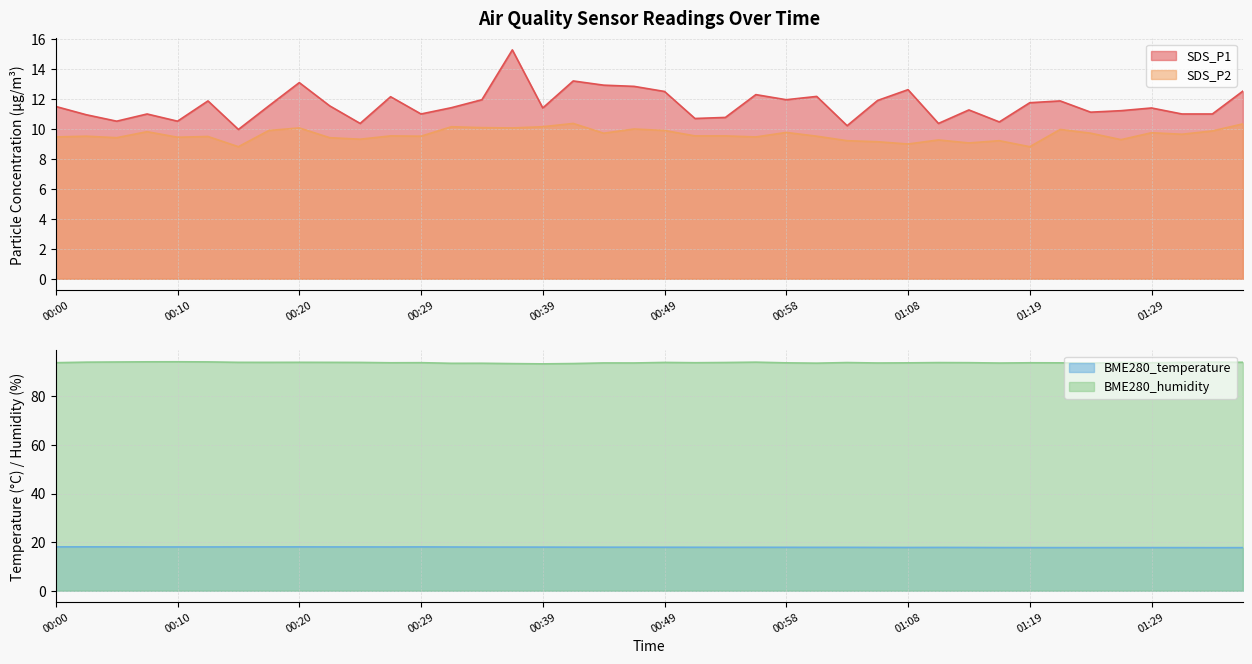

Reading left to right, what are all the values shown in this chart?

SDS_P1: 00:00=11.5	00:03=10.9	00:05=10.5	00:07=11.0	00:10=10.5	00:12=11.8	00:15=9.9	00:17=11.5	00:20=13.1	00:22=11.5	00:24=10.3	00:27=12.1	00:29=11.0	00:32=11.4	00:34=11.9	00:37=15.2	00:39=11.4	00:41=13.2	00:44=12.9	00:46=12.8	00:49=12.5	00:51=10.7	00:54=10.8	00:56=12.3	00:58=11.9	01:01=12.2	01:03=10.2	01:06=11.9	01:08=12.6	01:11=10.3	01:14=11.2	01:16=10.4	01:19=11.7	01:21=11.8	01:24=11.1	01:26=11.2	01:29=11.4	01:31=11.0	01:34=11.0	01:36=12.5
SDS_P2: 00:00=9.4	00:03=9.5	00:05=9.4	00:07=9.8	00:10=9.4	00:12=9.5	00:15=8.8	00:17=9.9	00:20=10.1	00:22=9.4	00:24=9.3	00:27=9.5	00:29=9.5	00:32=10.1	00:34=10.1	00:37=10.1	00:39=10.1	00:41=10.3	00:44=9.7	00:46=10.0	00:49=9.9	00:51=9.5	00:54=9.5	00:56=9.4	00:58=9.8	01:01=9.5	01:03=9.2	01:06=9.1	01:08=9.0	01:11=9.2	01:14=9.1	01:16=9.2	01:19=8.8	01:21=9.9	01:24=9.7	01:26=9.3	01:29=9.7	01:31=9.6	01:34=9.8	01:36=10.3
BME280_temperature: 00:00=18.0	00:03=18.0	00:05=18.0	00:07=18.0	00:10=18.0	00:12=18.0	00:15=18.0	00:17=18.0	00:20=18.0	00:22=18.0	00:24=18.0	00:27=18.0	00:29=18.0	00:32=18.0	00:34=17.9	00:37=17.9	00:39=17.9	00:41=17.9	00:44=17.9	00:46=17.9	00:49=17.9	00:51=17.9	00:54=17.9	00:56=17.9	00:58=17.9	01:01=17.8	01:03=17.8	01:06=17.8	01:08=17.8	01:11=17.8	01:14=17.8	01:16=17.8	01:19=17.7	01:21=17.7	01:24=17.7	01:26=17.7	01:29=17.7	01:31=17.7	01:34=17.7	01:36=17.7
BME280_humidity: 00:00=93.8	00:03=94.1	00:05=94.1	00:07=94.2	00:10=94.2	00:12=94.2	00:15=94.0	00:17=94.0	00:20=94.0	00:22=94.0	00:24=94.0	00:27=93.8	00:29=93.9	00:32=93.6	00:34=93.6	00:37=93.5	00:39=93.4	00:41=93.5	00:44=93.8	00:46=93.7	00:49=94.0	00:51=93.8	00:54=93.9	00:56=94.1	00:58=93.8	01:01=93.7	01:03=93.9	01:06=93.7	01:08=93.8	01:11=93.9	01:14=93.9	01:16=93.7	01:19=93.8	01:21=93.8	01:24=93.7	01:26=93.9	01:29=93.8	01:31=94.0	01:34=94.1	01:36=94.0